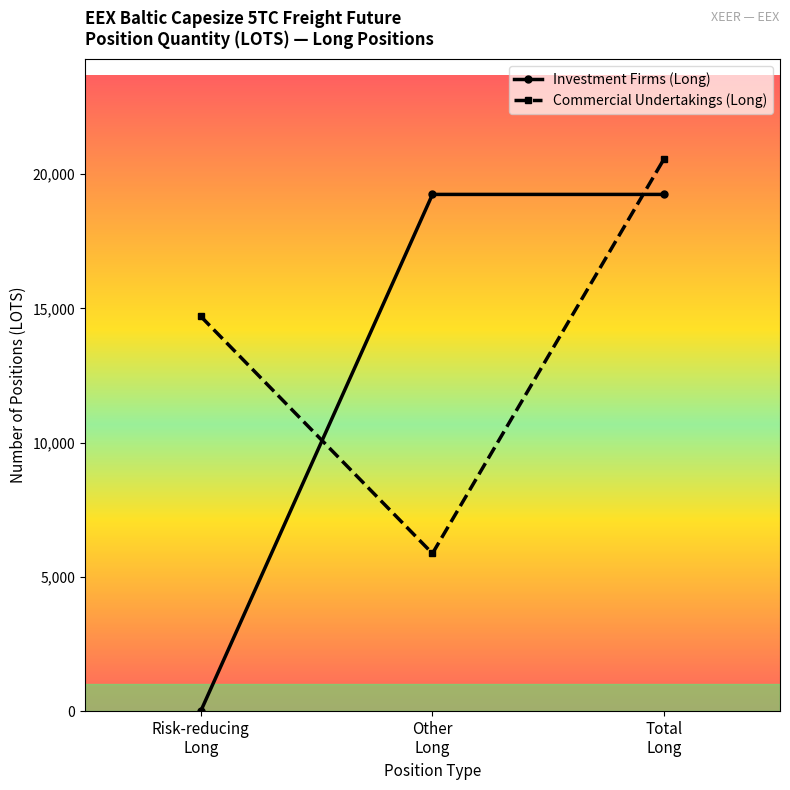

List the series in order of their peak value, lowest first.

Investment Firms (Long), Commercial Undertakings (Long)